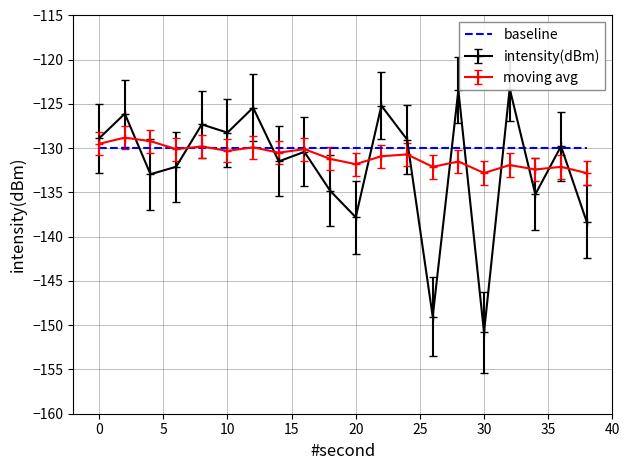

What is the spread (max minus min) of values at 6?

3.3